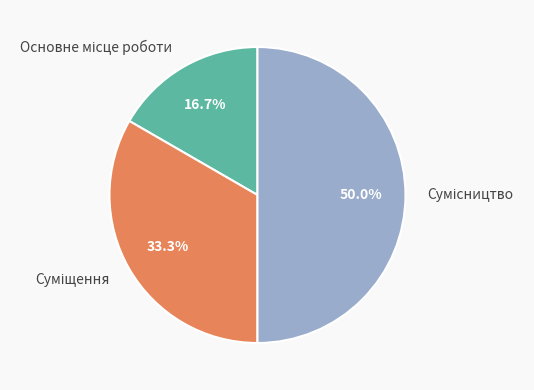

How many slices are in this pie chart?

3